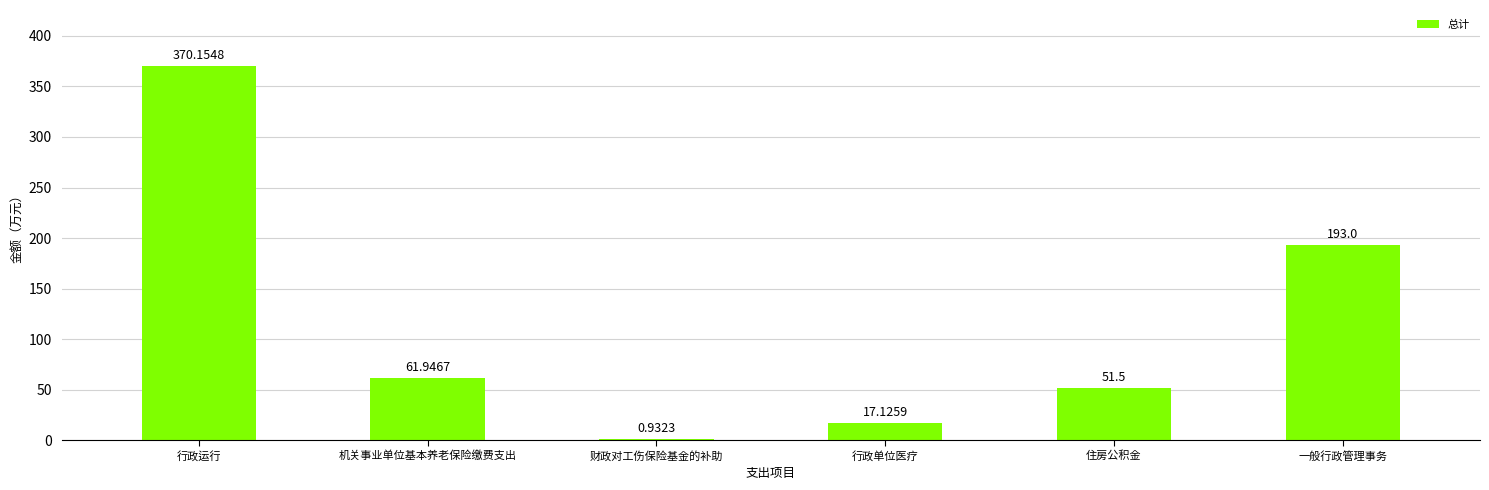

What is the difference between the values at 行政运行 and 财政对工伤保险基金的补助?

369.2